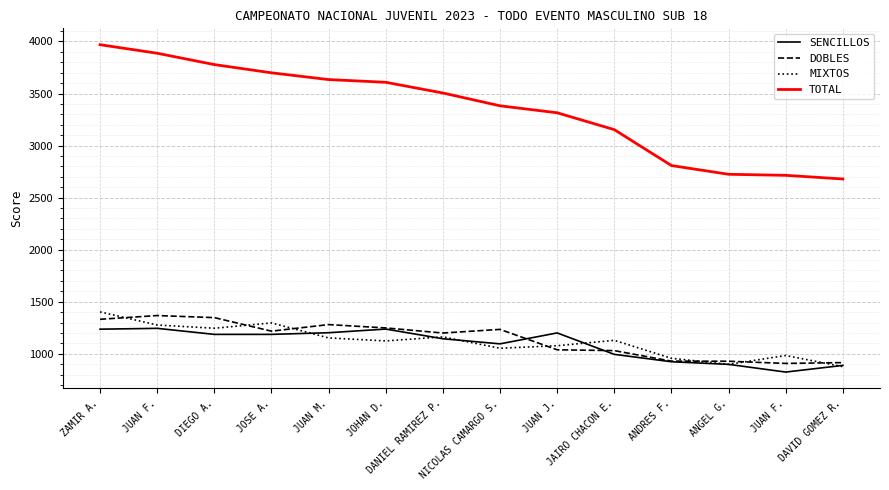

Does the chart display data point markers on the line(s)?

No